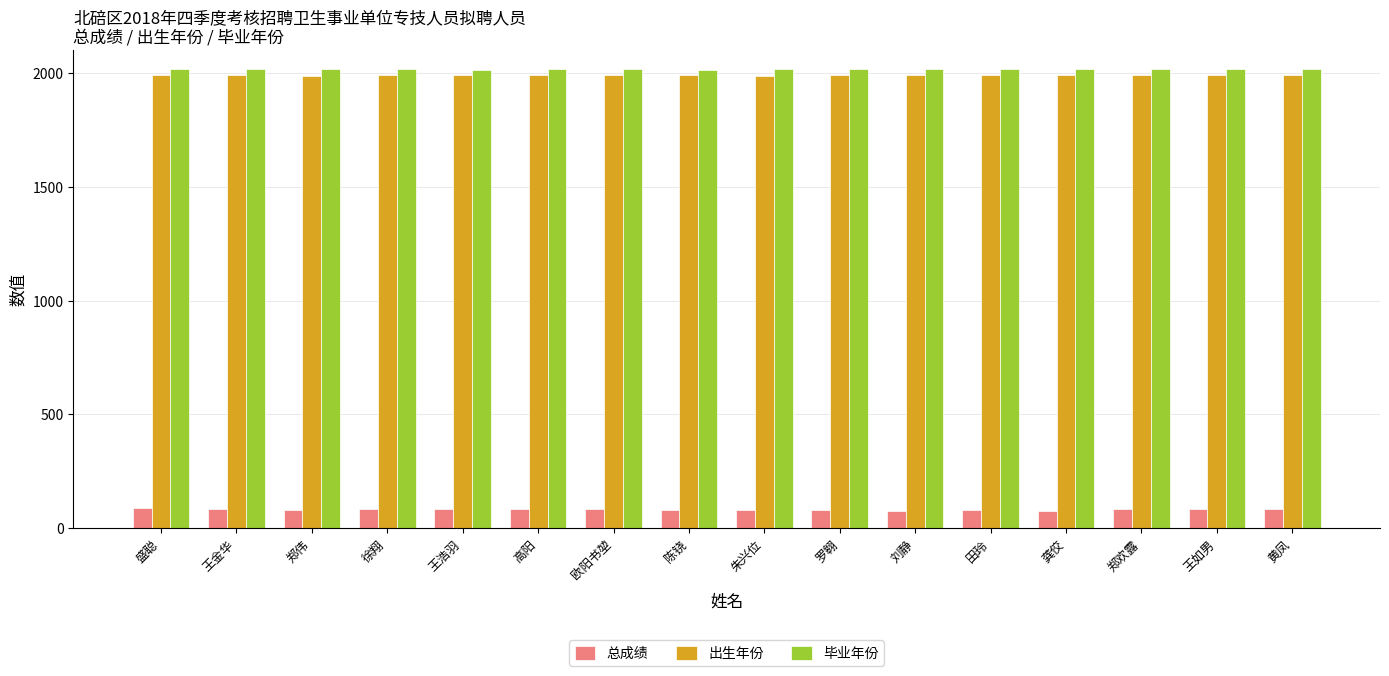

Which series has the largest range (max minus min)?

总成绩